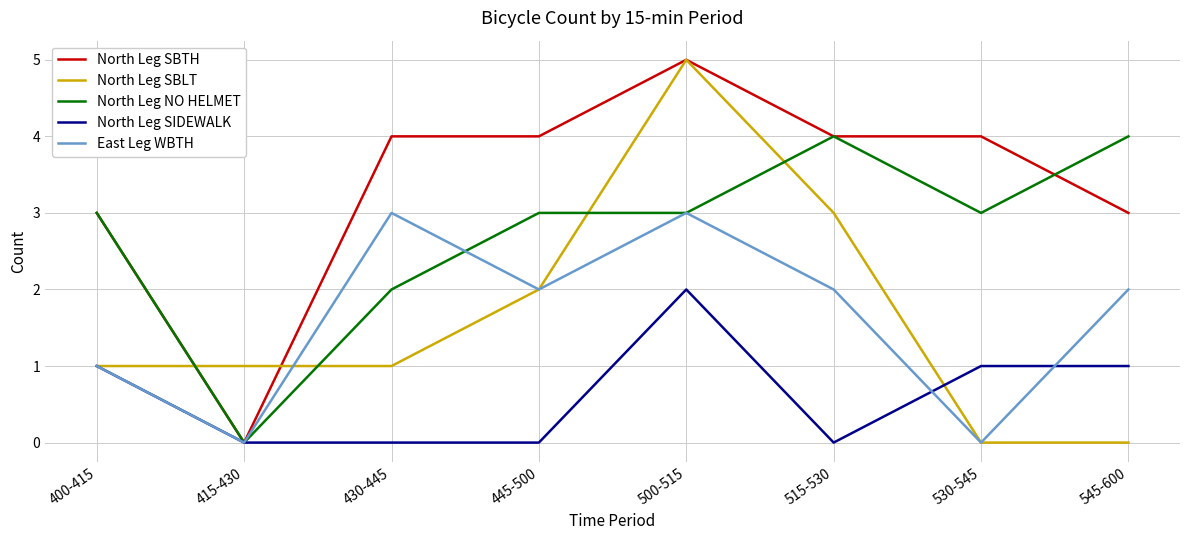

What is the difference between the North Leg NO HELMET values at 415-430 and 545-600?

4